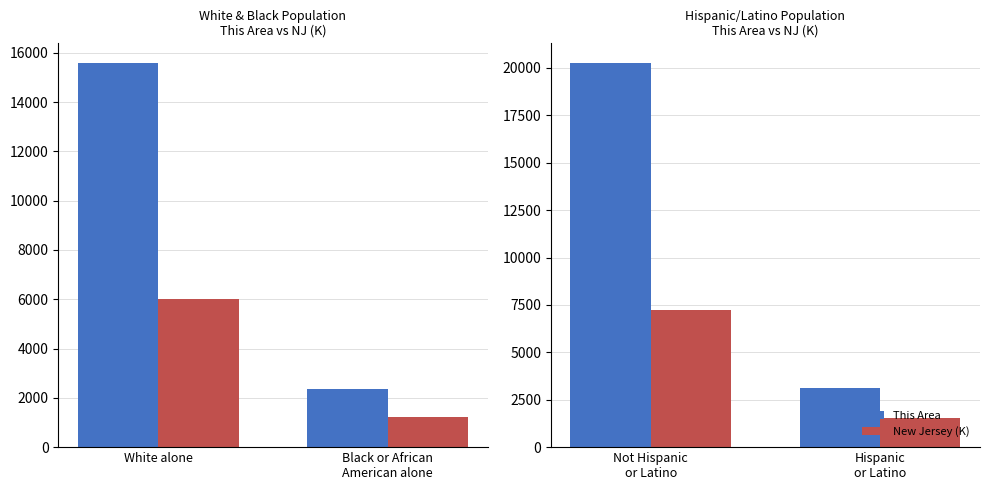

What are all the series names shown in the legend?

This Area, New Jersey (K)